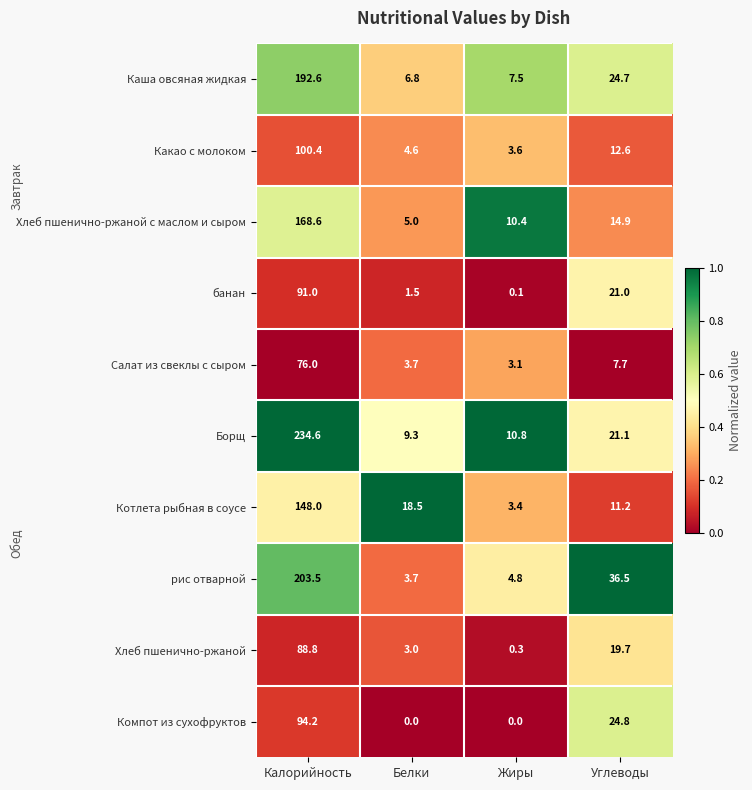

What is the difference between the Салат из свеклы с сыром values at Калорийность and Белки?

72.3